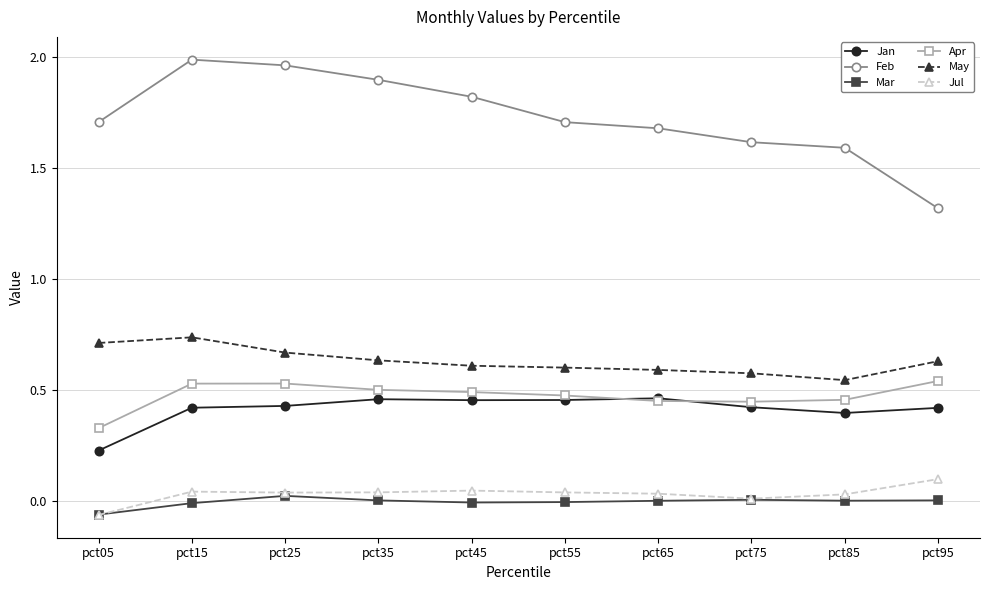

What is the value of the Feb point at the 8th from the left?

1.6